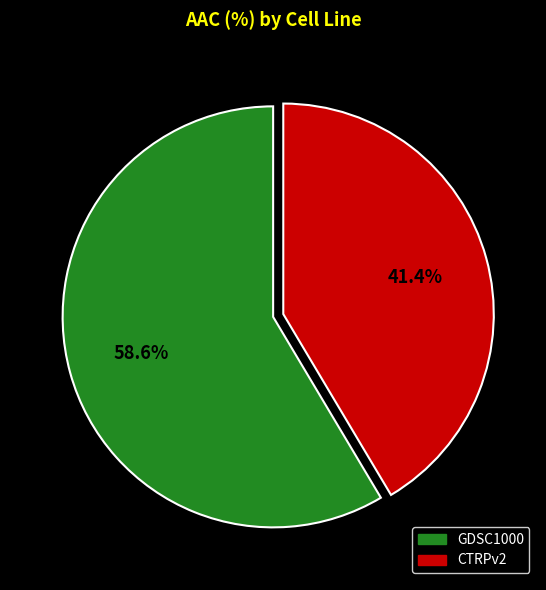

To the nearest percent, what percentage of the pie is CTRPv2?

41%